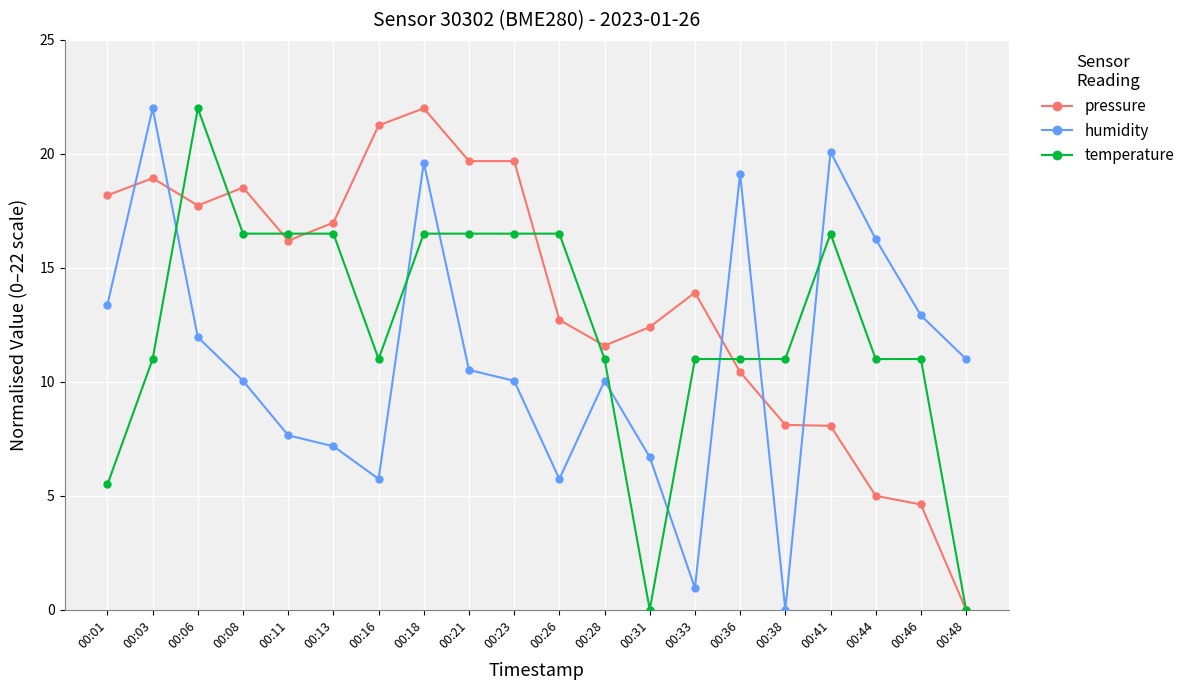

Read the temperature value at 00:28.

11.0